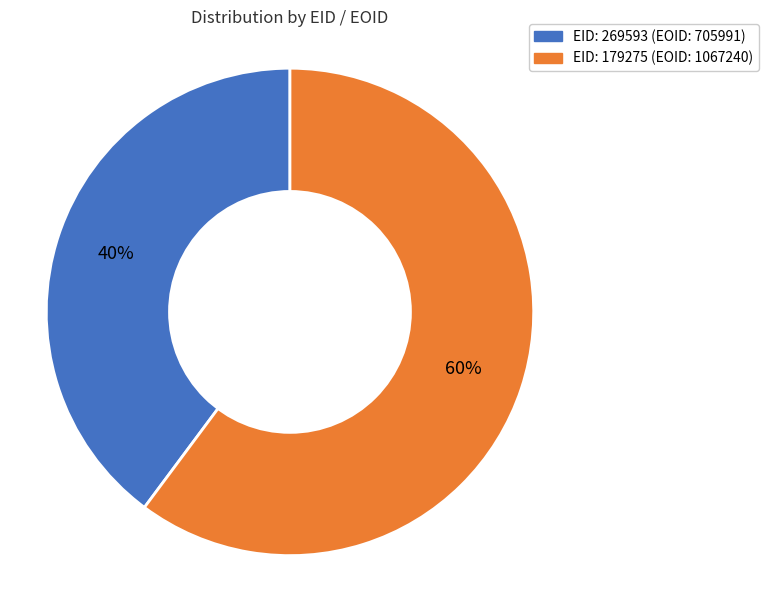

Is there any slice that represents more than half of the pie?

Yes